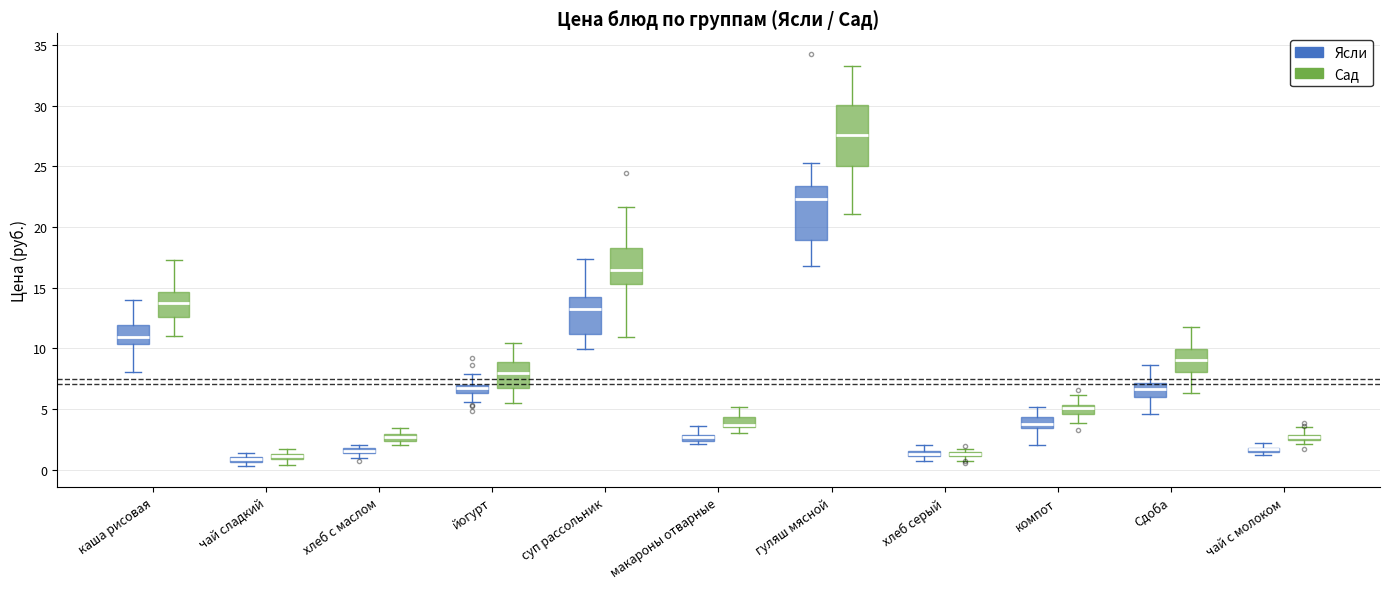

Which box is the tallest, from its lower edge to its upper edge?

гуляш мясной (Сад)